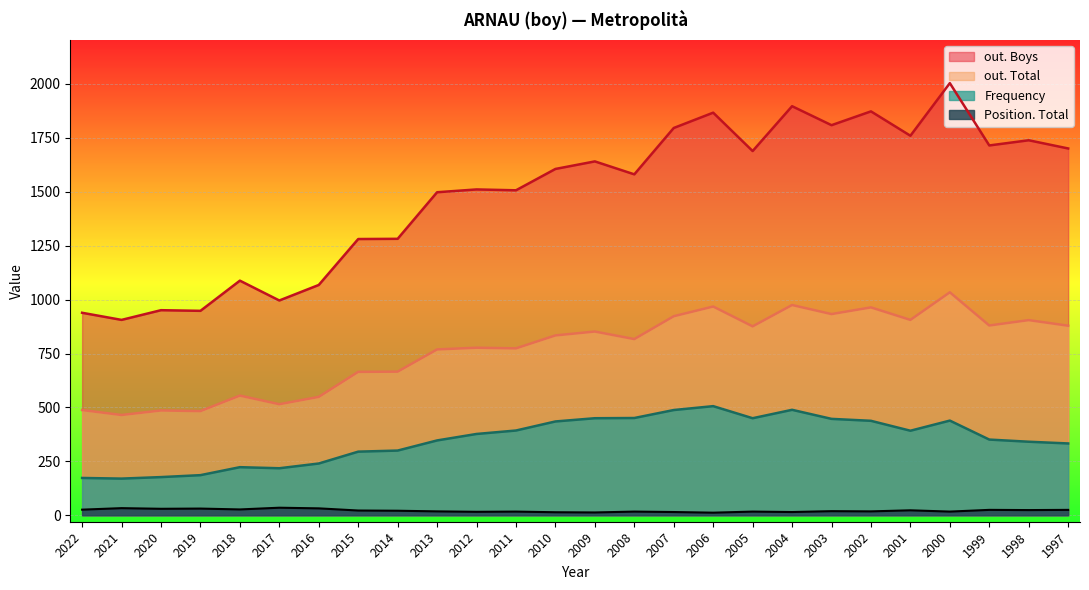

Which label corresponds to the smallest value in the chart?

2006